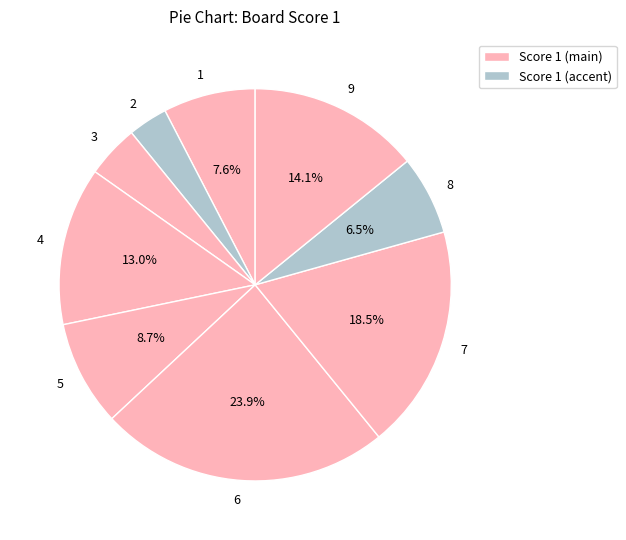

To the nearest percent, what is the combined percentage of 4 and 1?

21%